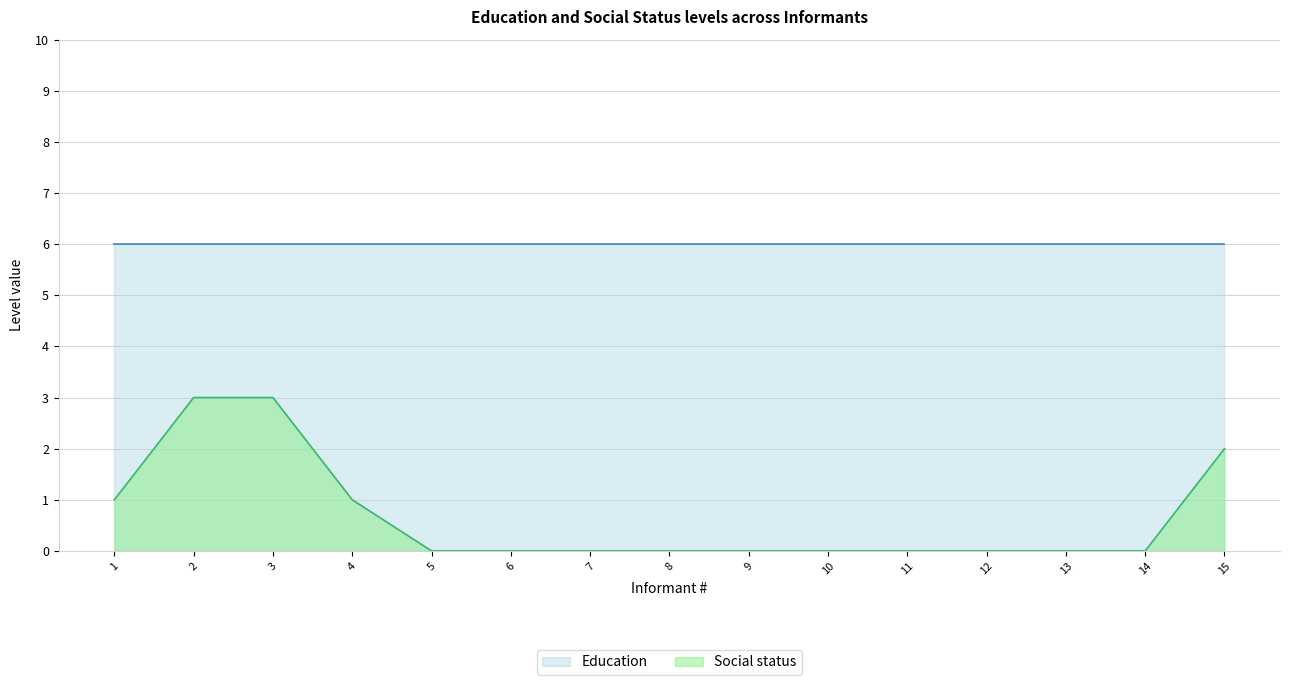

Does the chart display data point markers on the line(s)?

No